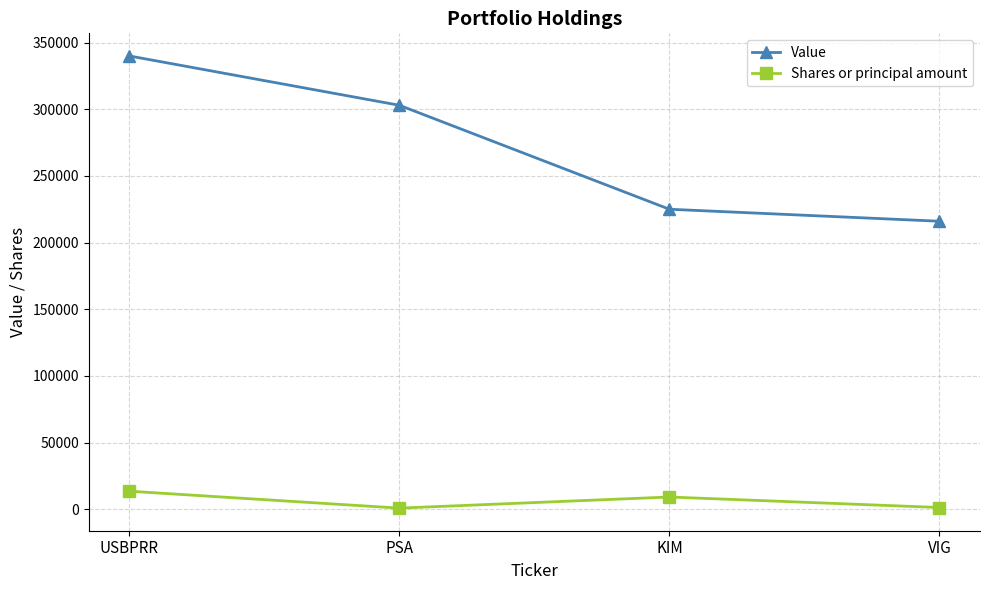

Is this an area chart (filled region under the line)?

No